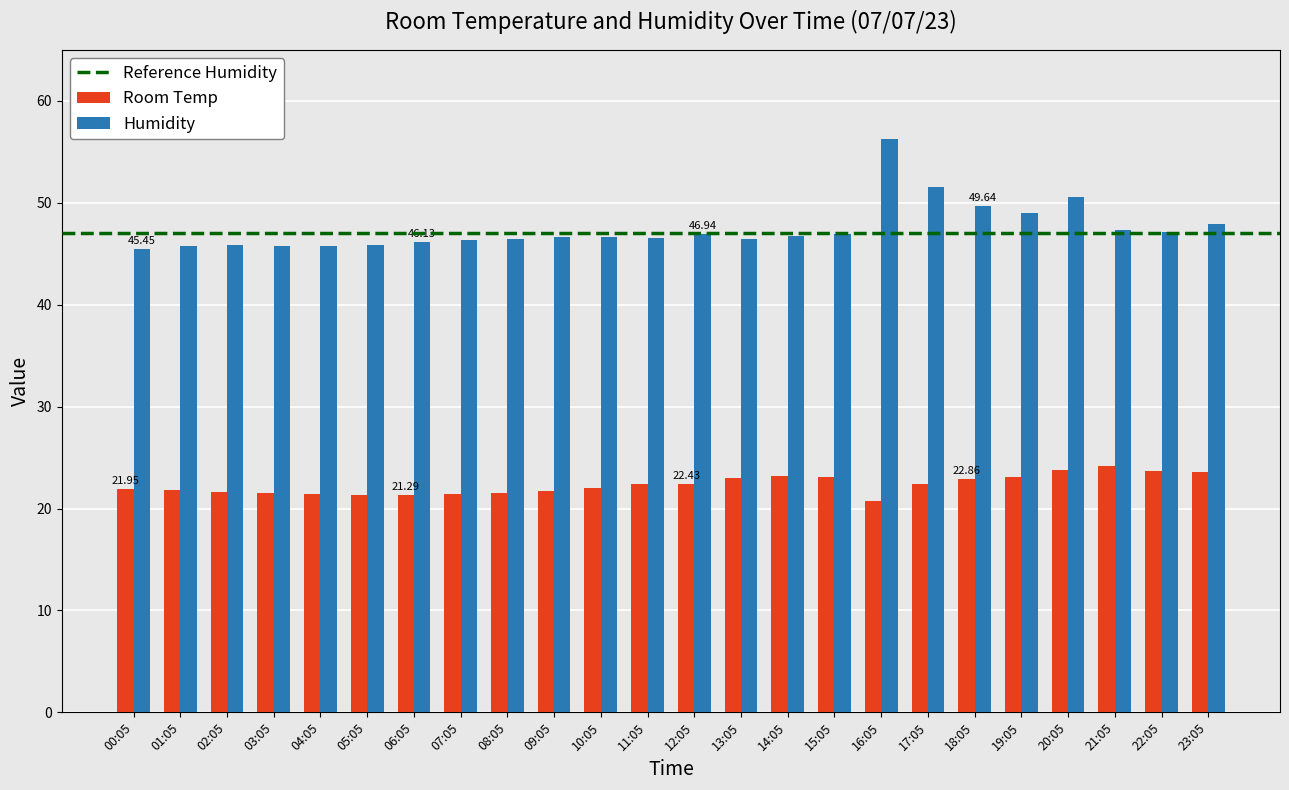

Are the bars horizontal?

No